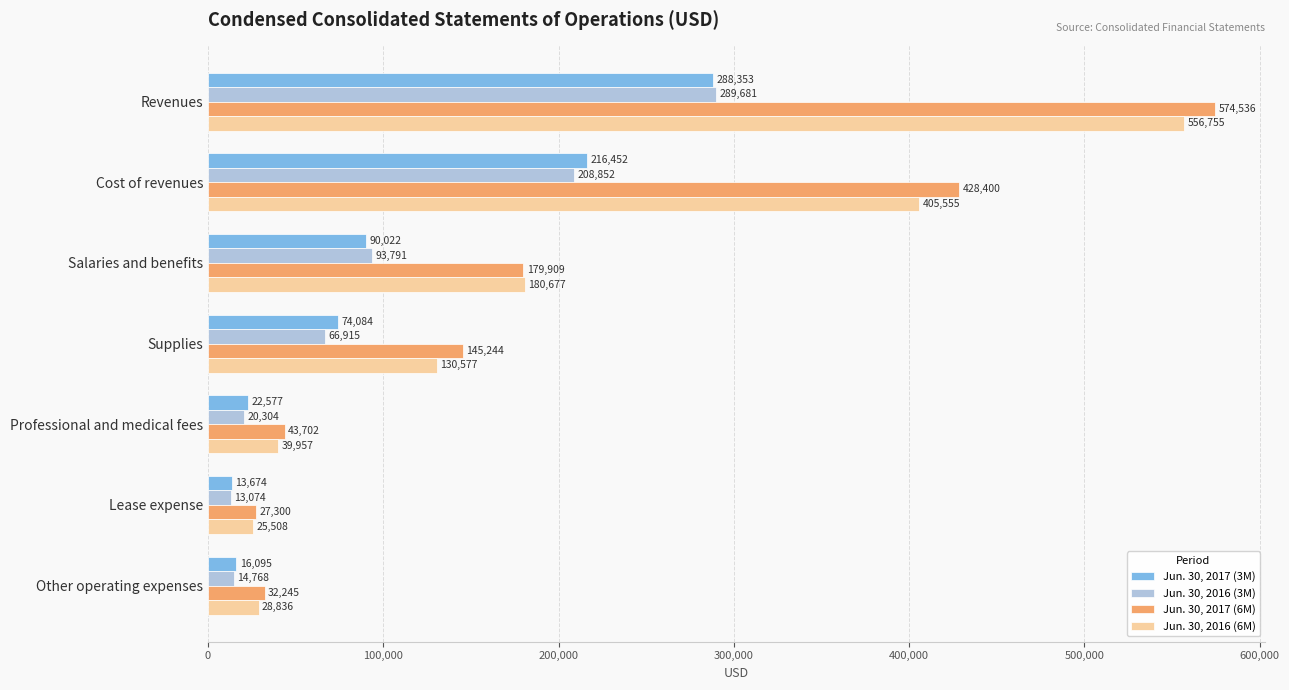

What is the difference between the maximum and second lowest values in the Jun. 30, 2016 (3M) series?

274913